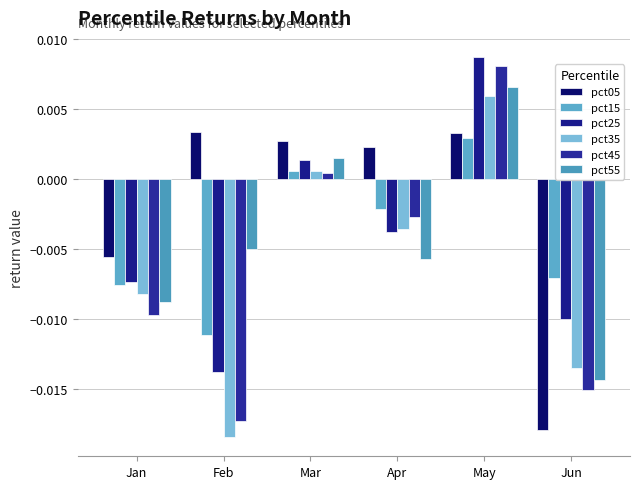

How many bars are there in total?

36